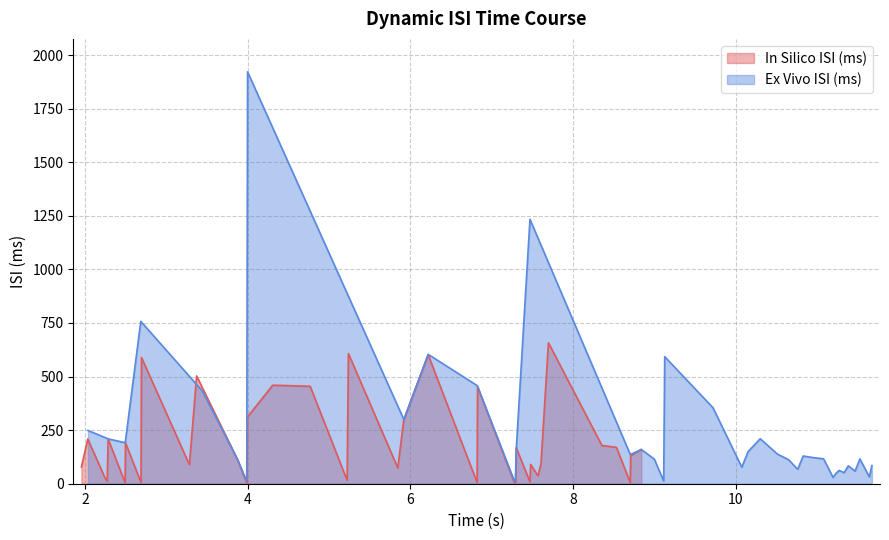

How many intersections are there between In Silico ISI (ms) and Ex Vivo ISI (ms)?

21